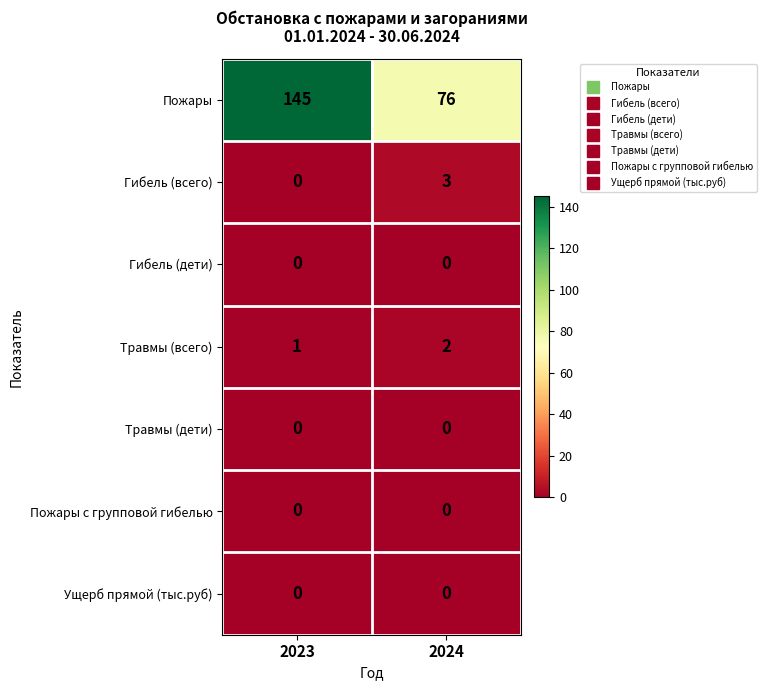

At which category is the sum across all series the highest?

2023